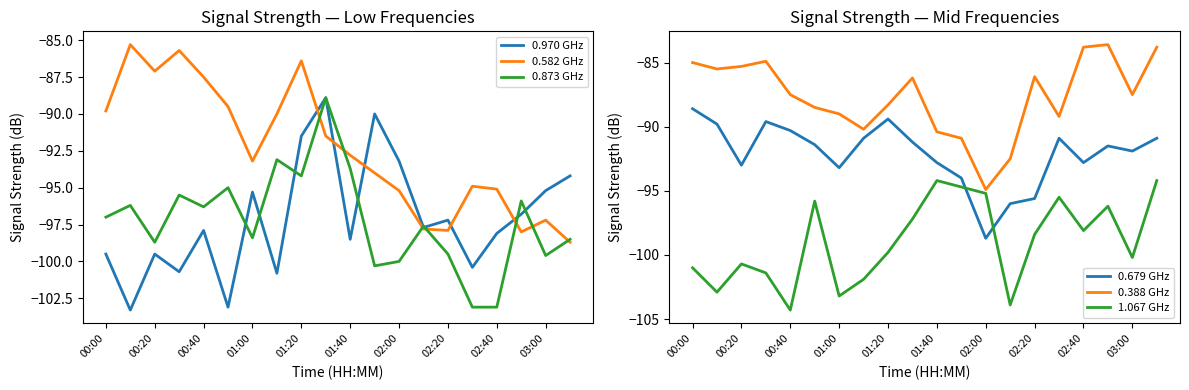

Which series has the largest range (max minus min)?

0.970 GHz